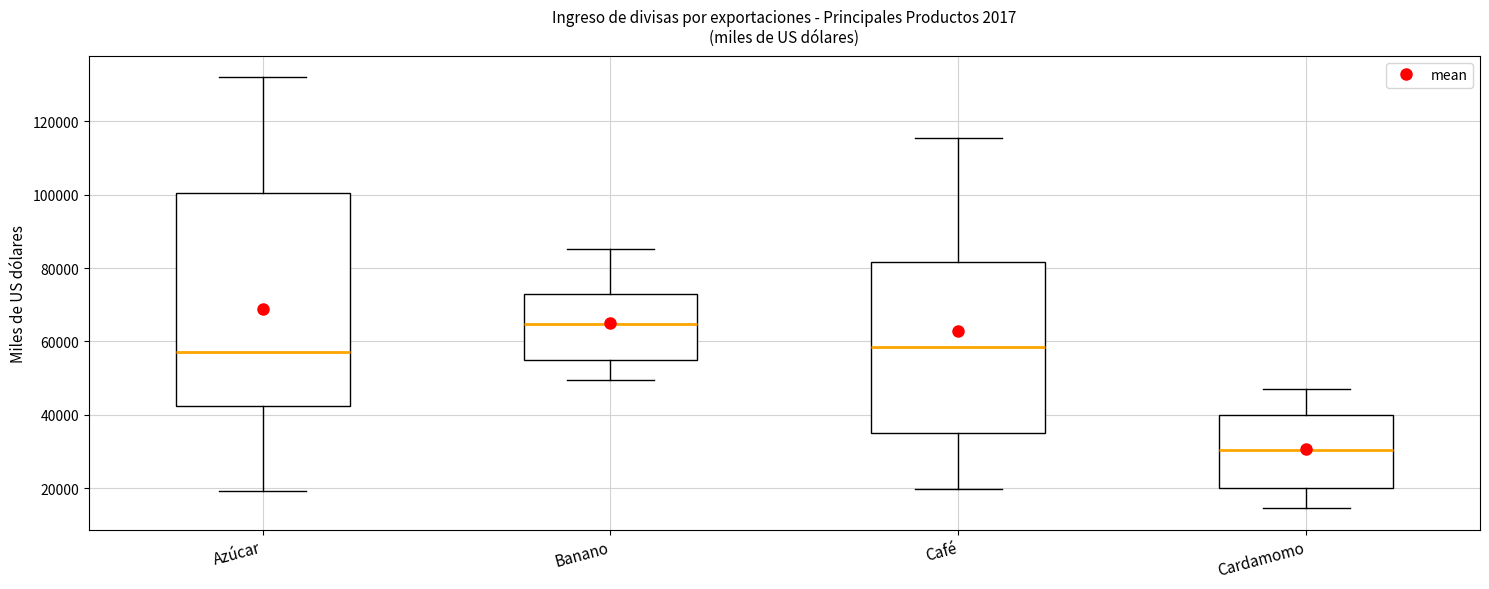

Where does the lower whisker of the box for Azúcar end on the y-axis? The values are not printed on the chart, so give them approximately, as read against the axis.

20000